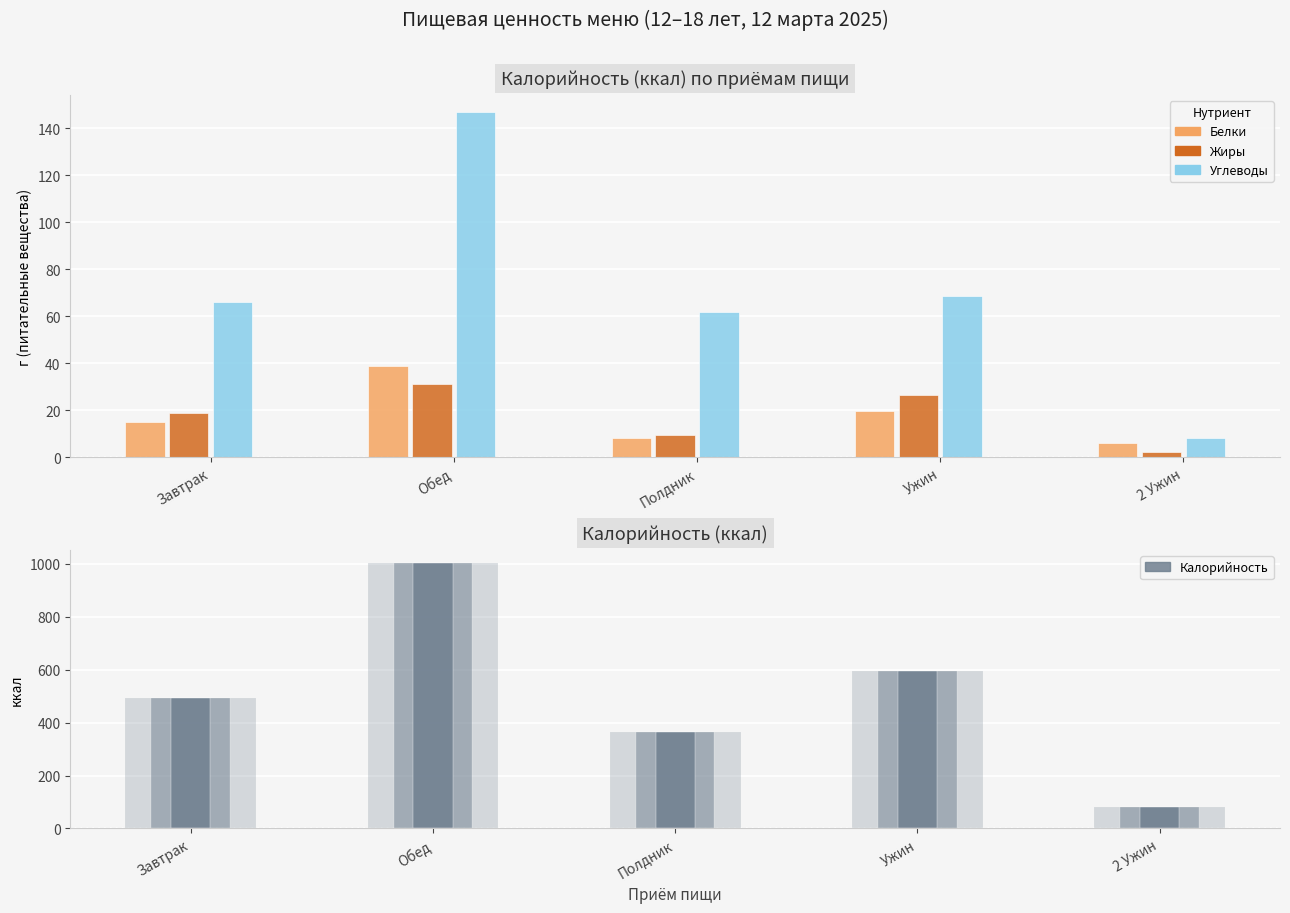

At which label does Белки first exceed 15?

Завтрак